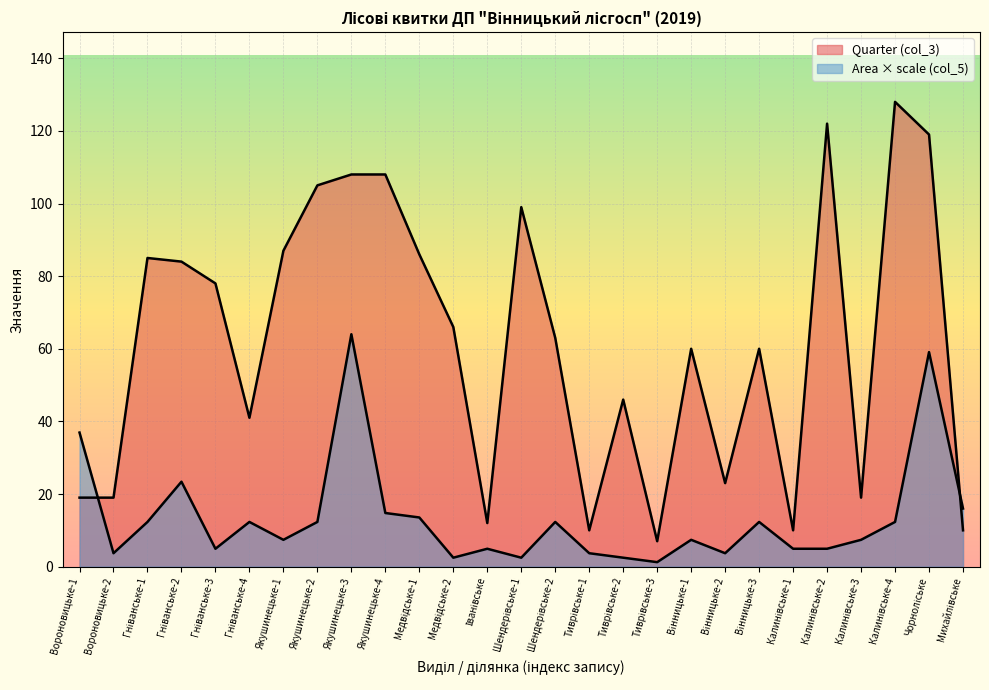

Count the number of data series in this chart.

2